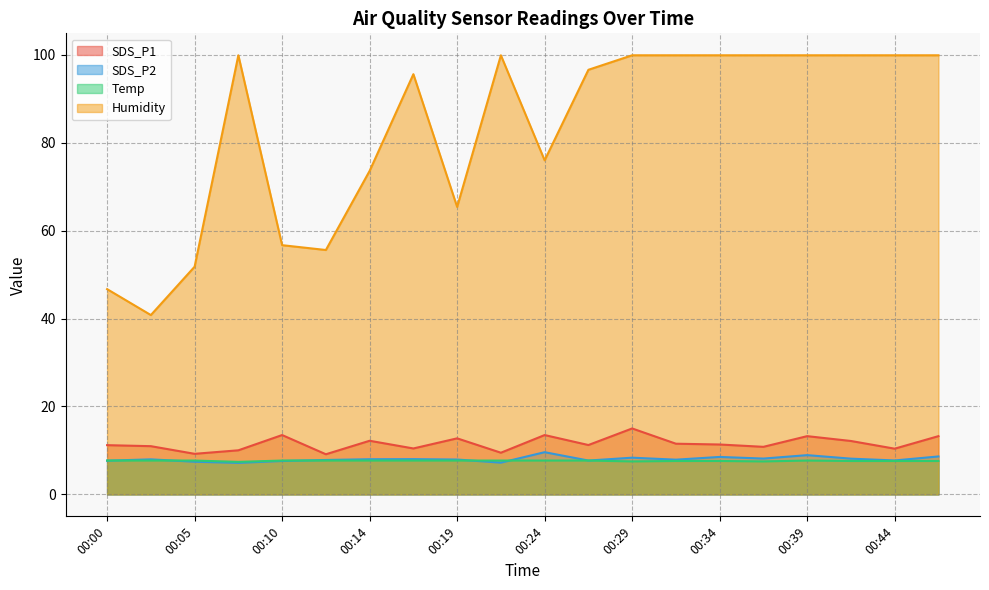

The value of Humidity at 00:39 is 159.2. True or false?

False